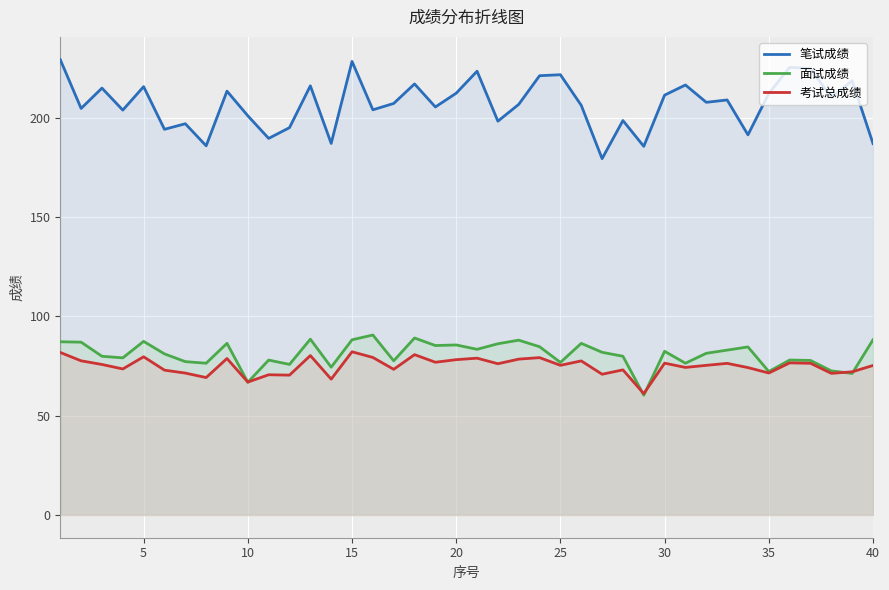

What is the greatest value displayed?

229.2